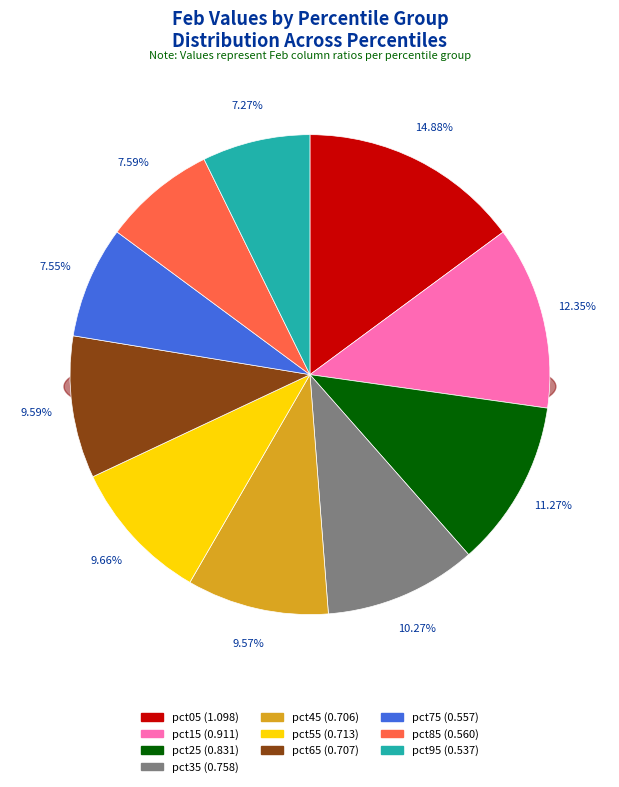

True or false: pct35 accounts for 10% of the total.

True